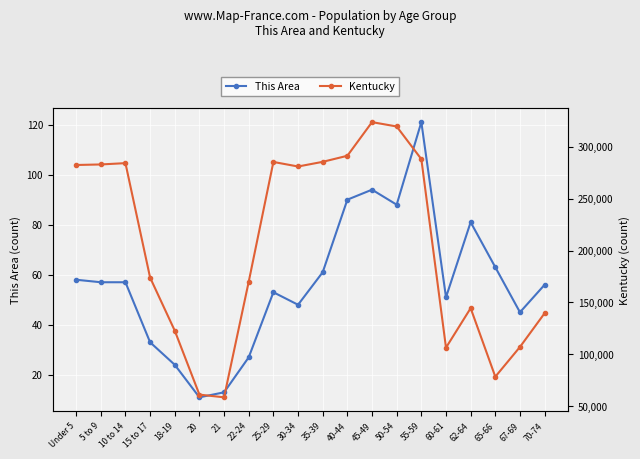

Does the chart display data point markers on the line(s)?

Yes